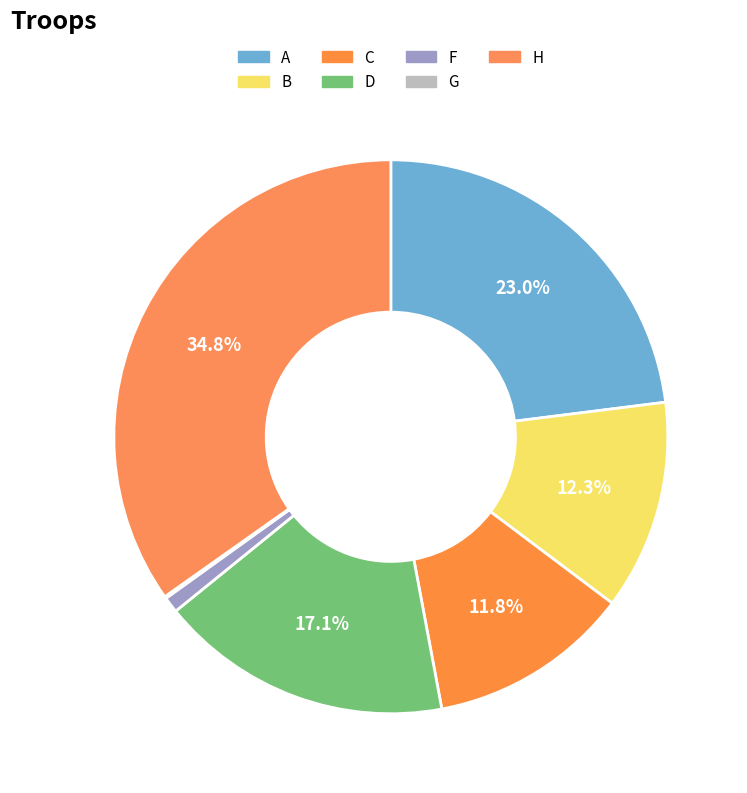

Count the number of slices in the pie.

7